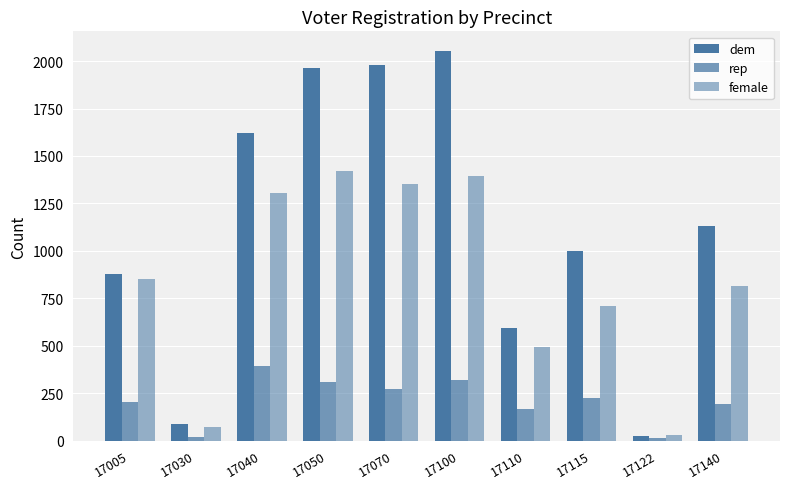

Reading left to right, what are all the values shown in this chart?

dem: 880	87	1623	1966	1979	2054	593	1001	25	1132
rep: 201	17	393	311	274	318	167	225	11	193
female: 851	69	1303	1422	1353	1392	493	707	31	817